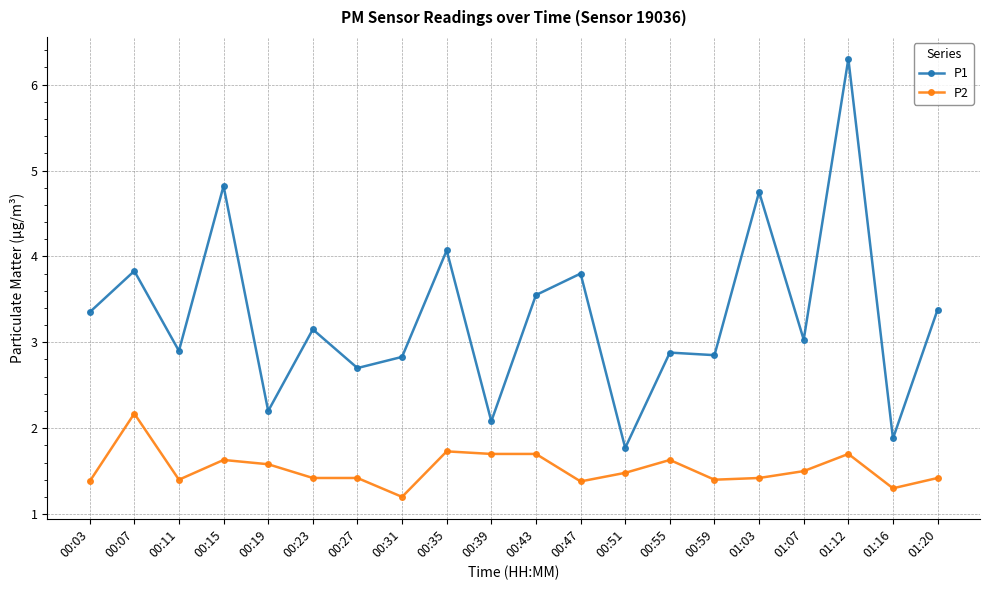

Is the value of P1 at 00:03 greater than the value of P2 at 00:51?

Yes